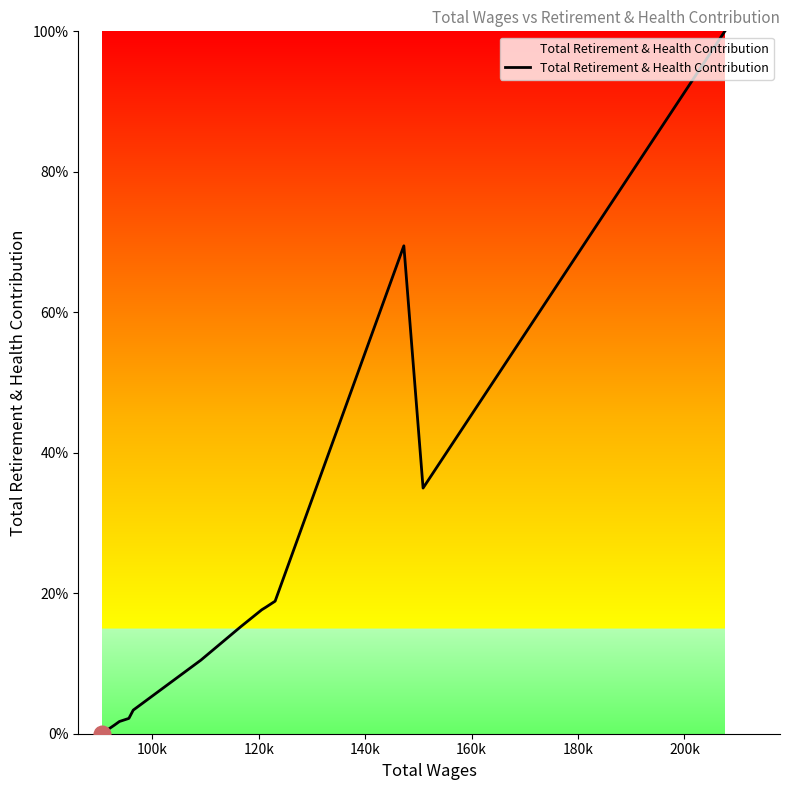

What is the difference between the maximum and minimum values?

100.0